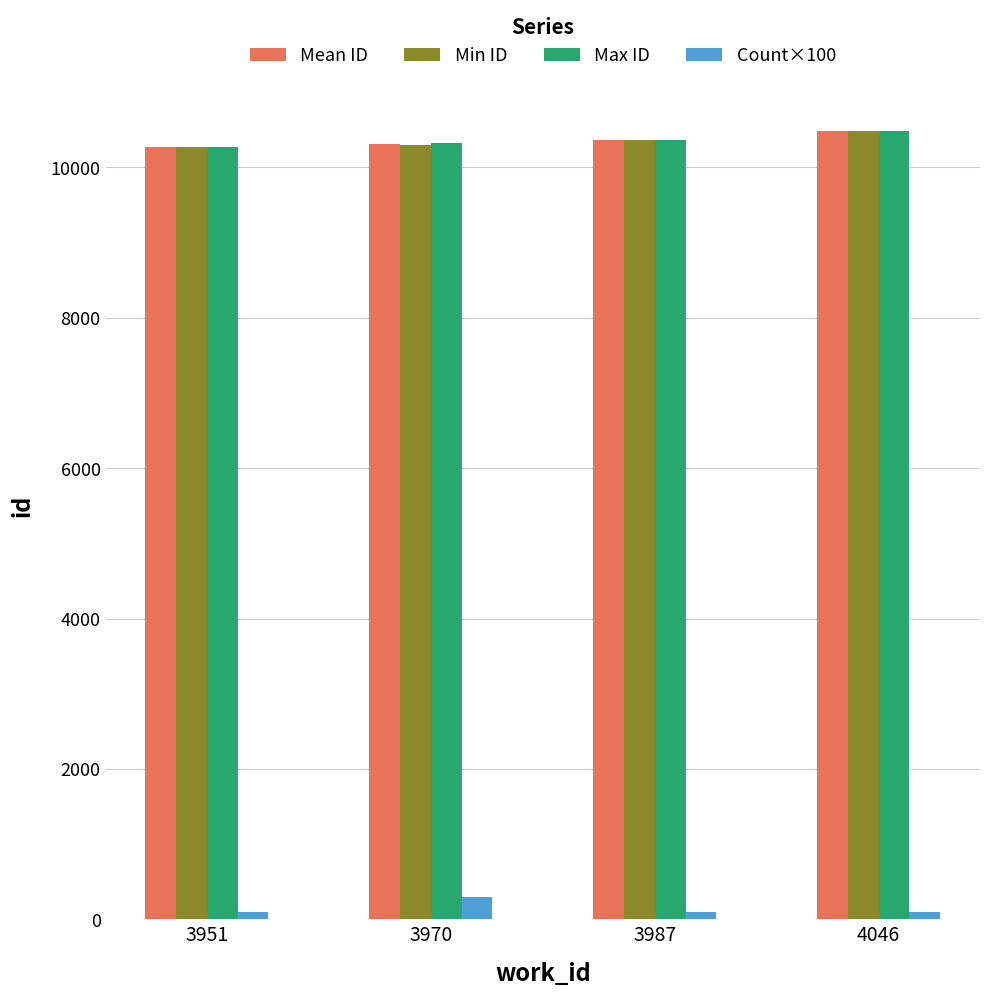

What is the approximate value of Mean ID at 3970?

10310.7